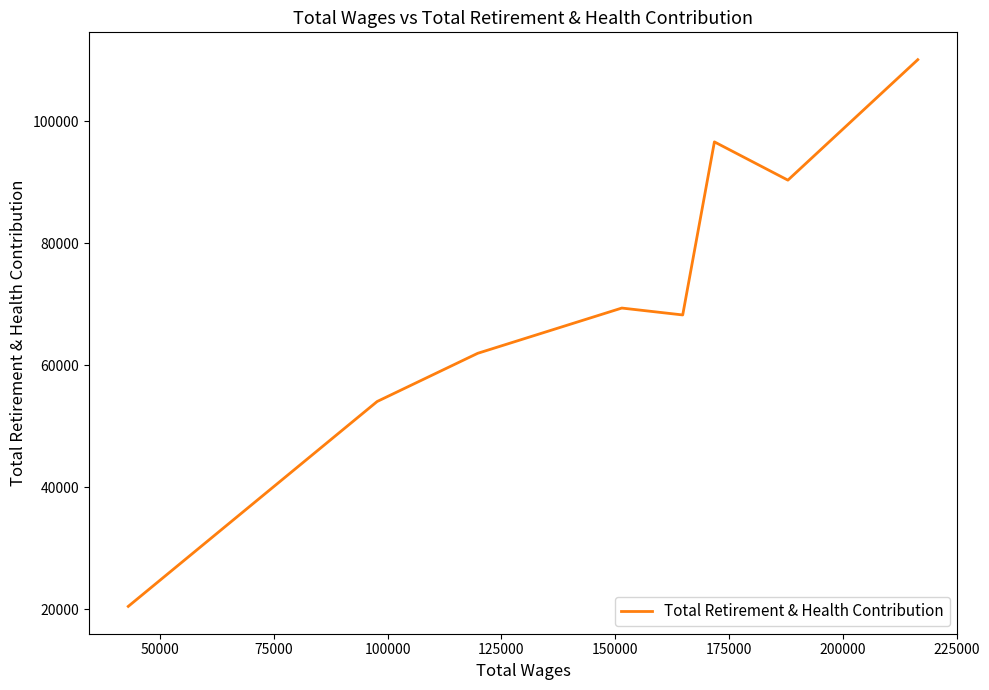

The chart shows a value of 7399 at 200000. True or false?

False